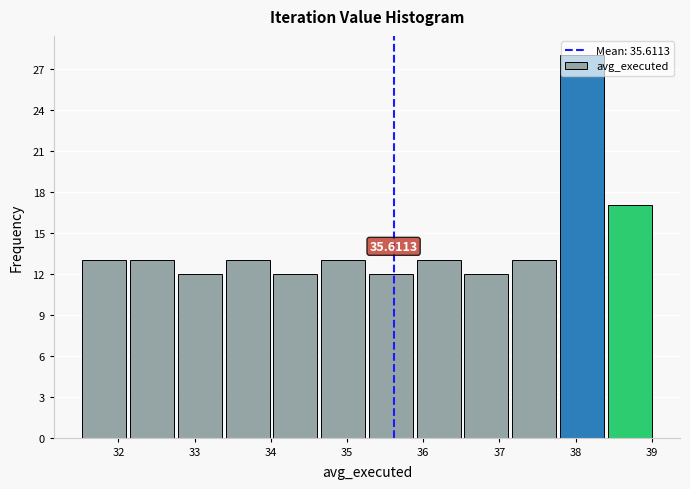

Which range on the x-axis has the tallest bar?

37.8 to 38.4